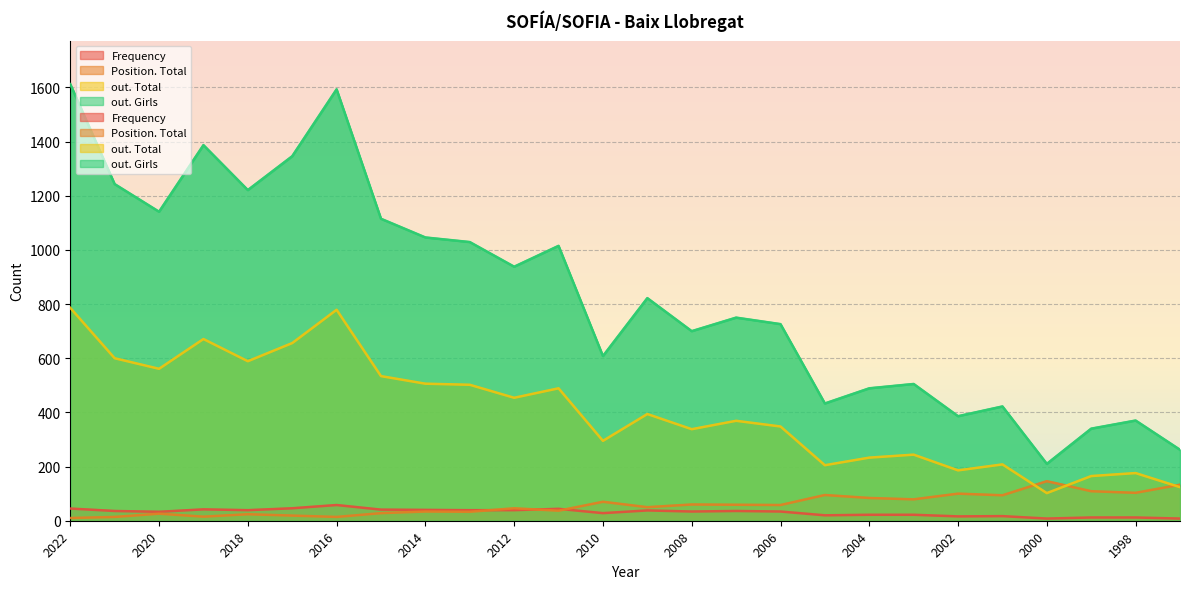

How many data points in Frequency are less than 36?

13